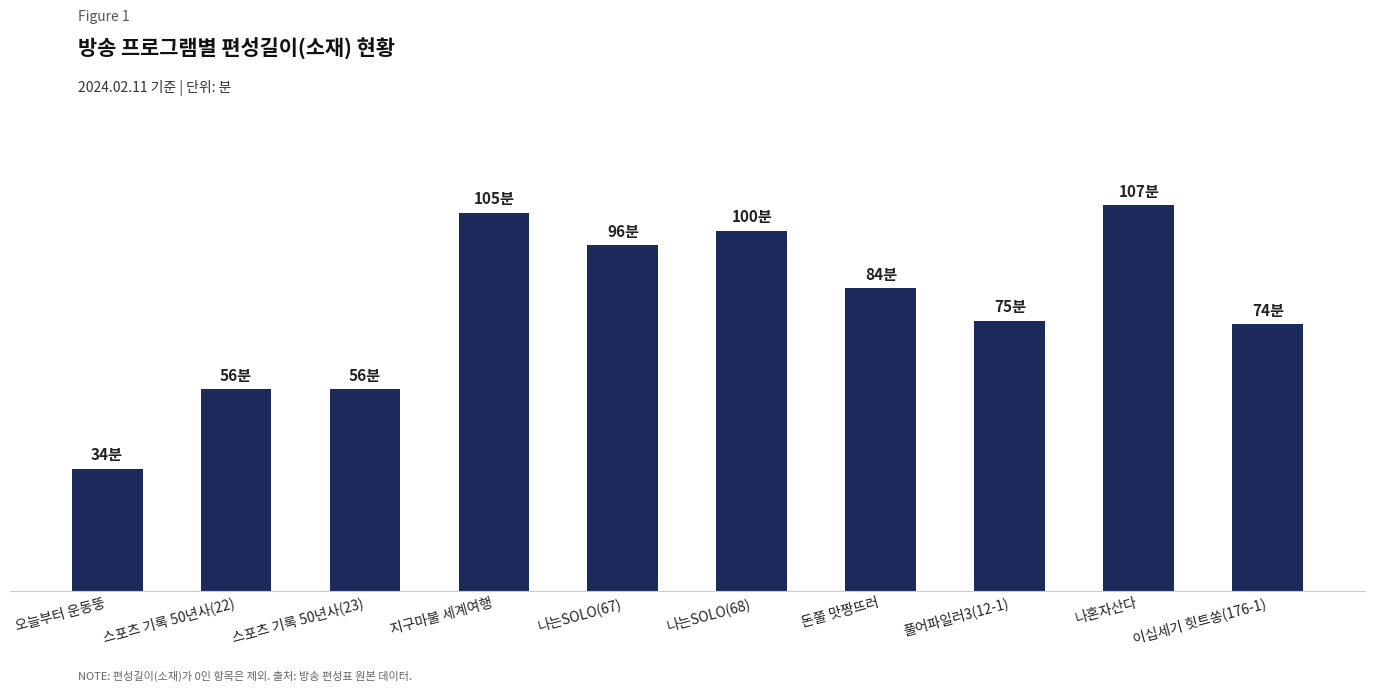

Reading left to right, extract all data points from this chart.

오늘부터 운동뚱=34	스포츠 기록 50년사(22)=56	스포츠 기록 50년사(23)=56	지구마불 세계여행=105	나는SOLO(67)=96	나는SOLO(68)=100	돈쭐 맛짱뜨러=84	풀어파일러3(12-1)=75	나혼자산다=107	이십세기 힛트쏭(176-1)=74